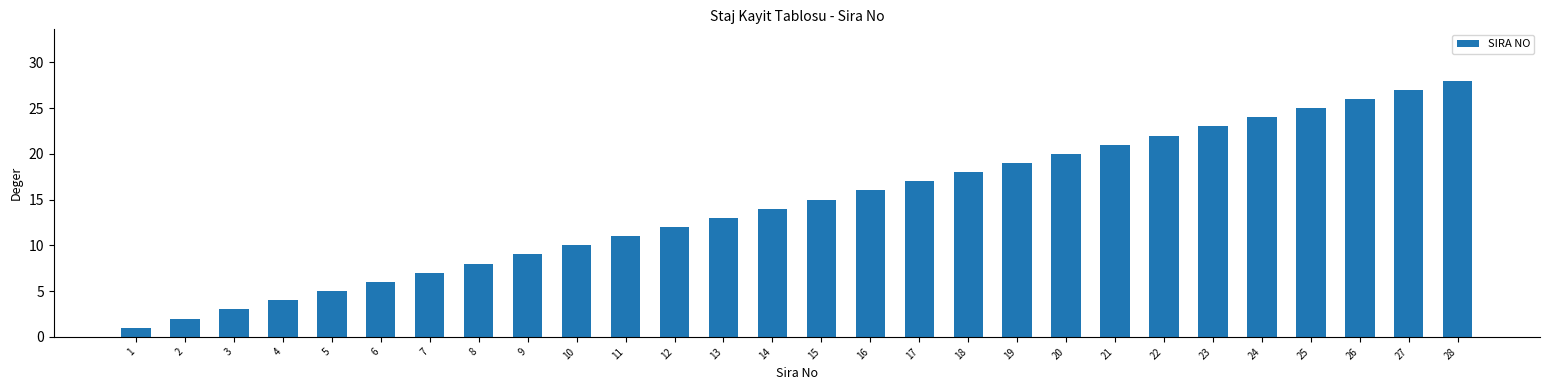

What is the maximum value shown in the chart?

28